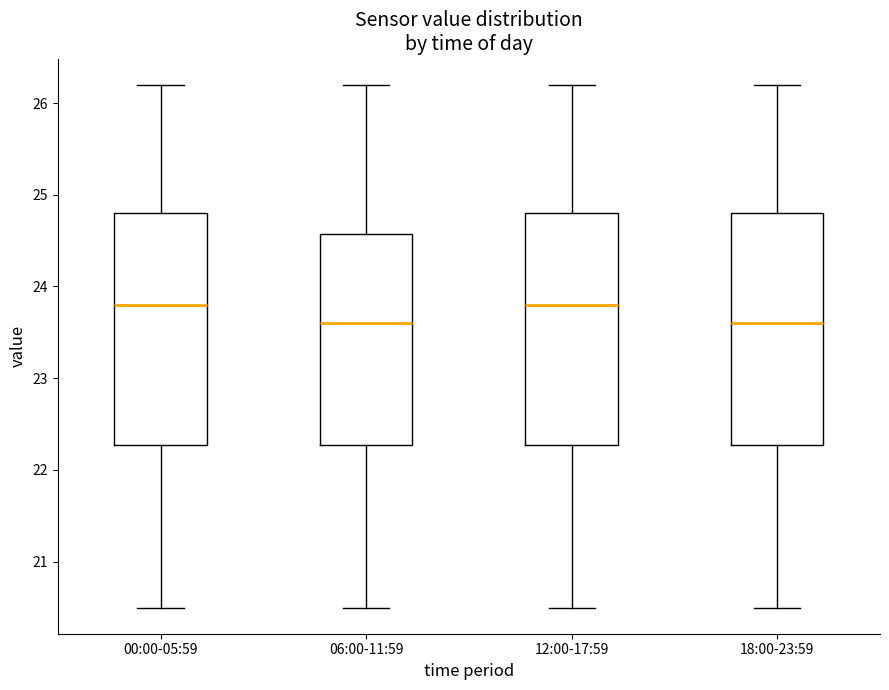

Reading left to right, transcribe this box plot: for each box, give where its median line is, the range the box spans, and where its two whiskers end, as read against the y-axis. The values are not printed on the chart, so give them approximately, as read against the axis.

00:00-05:59: median 23.8, box 22.3 to 24.8, whiskers 20.5 to 26.2
06:00-11:59: median 23.6, box 22.3 to 24.6, whiskers 20.5 to 26.2
12:00-17:59: median 23.8, box 22.3 to 24.8, whiskers 20.5 to 26.2
18:00-23:59: median 23.6, box 22.3 to 24.8, whiskers 20.5 to 26.2